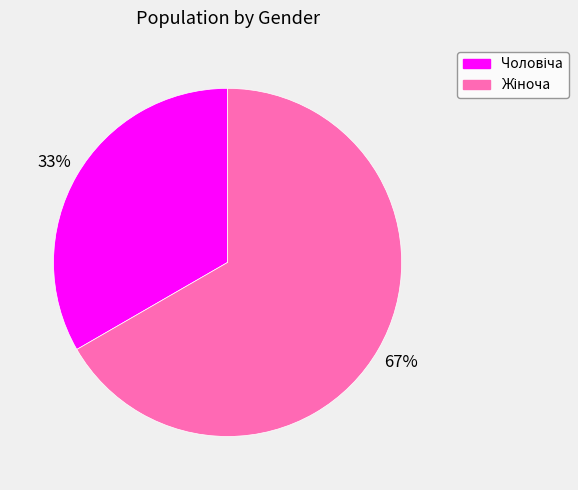

Count the number of slices in the pie.

2